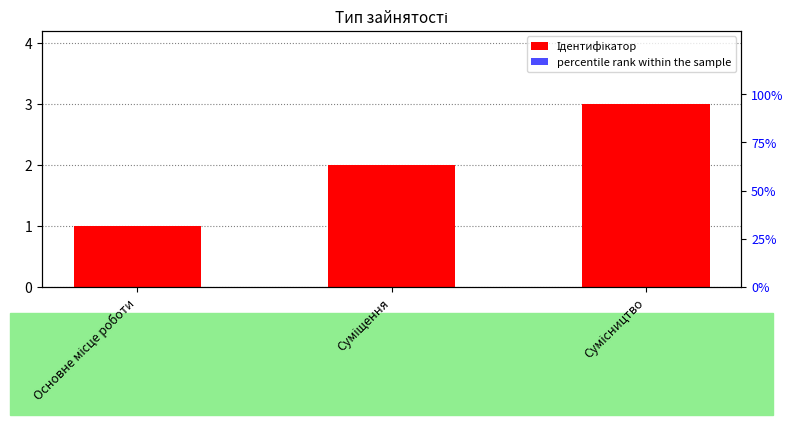

Reading left to right, transcribe all the data shown in this chart.

Ідентифікатор: Основне місце роботи=1.0	Суміщення=2.0	Сумісництво=3.0
percentile rank within the sample: Основне місце роботи=0.1	Суміщення=0.1	Сумісництво=0.1